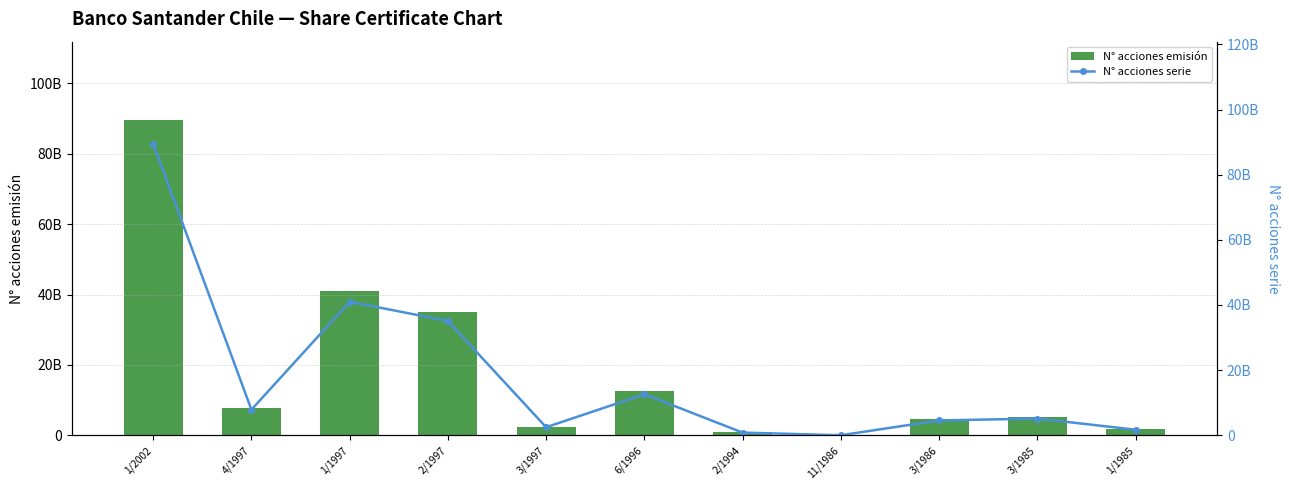

What is the difference between the maximum and minimum values in the N° acciones emisión series?

89503864140